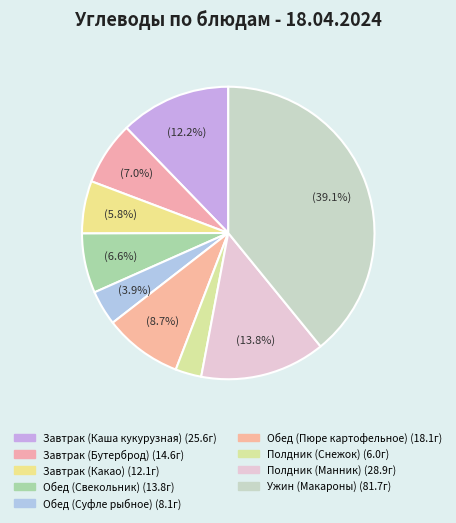

What percentage is the Полдник (Снежок) slice, to the nearest percent?

3%